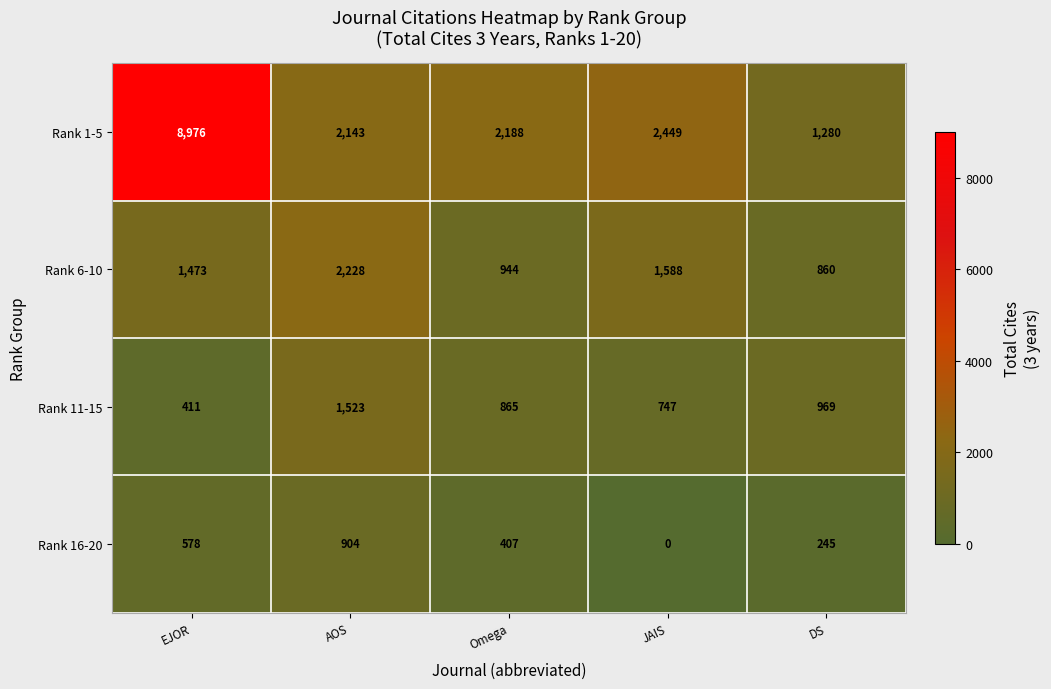

How many series are shown in this chart?

4